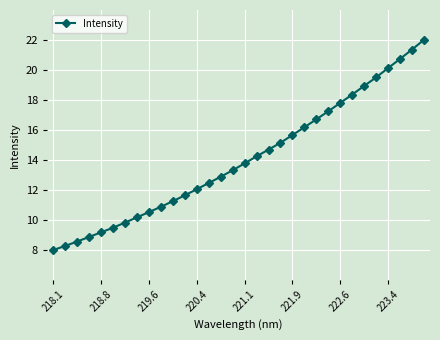

What is the value of the 26th point from the left?

18.4